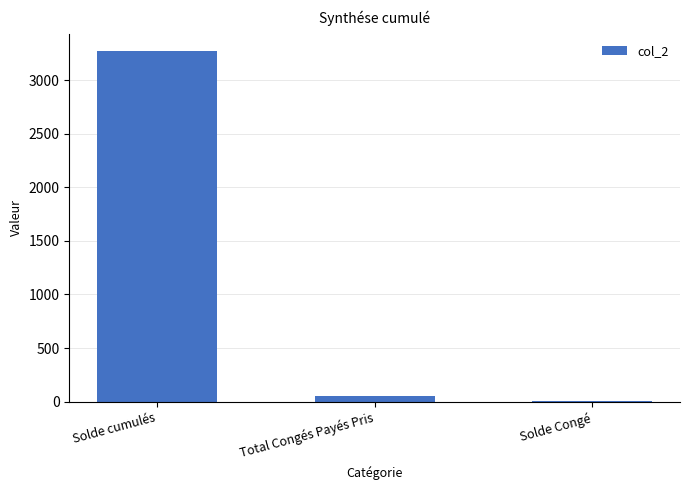

What value does the data have at Solde Congé?

9.6